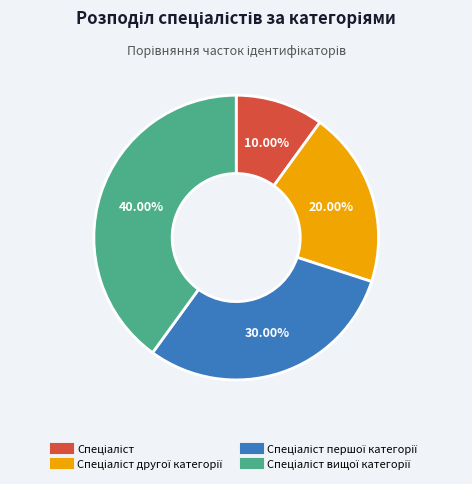

Is there a majority slice in this chart?

No